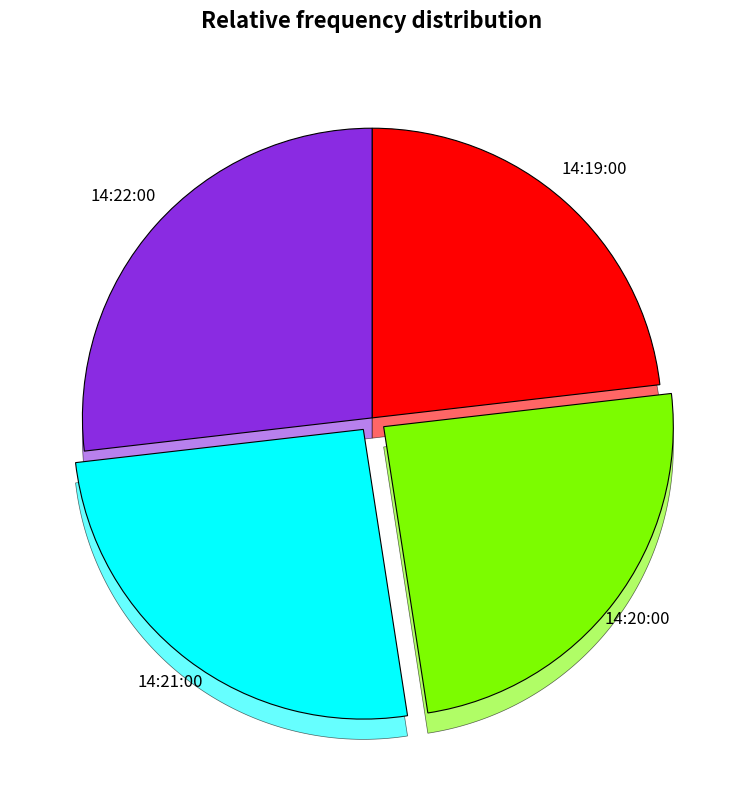

Does 14:19:00 represent more than half of the total?

No